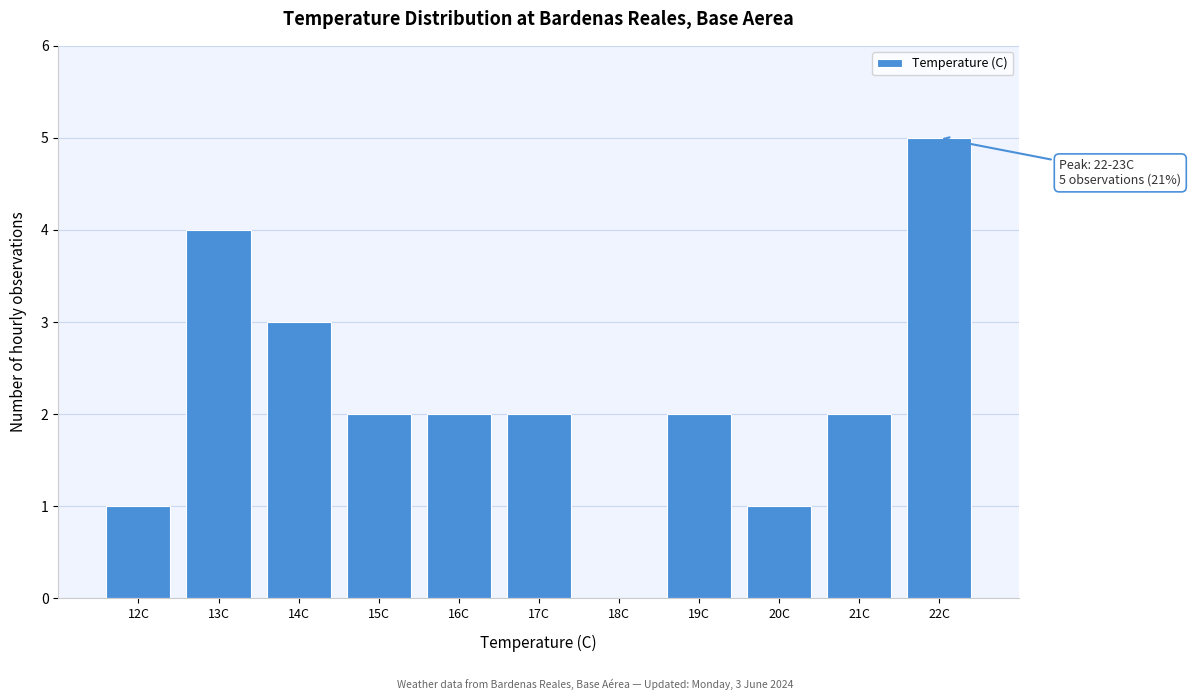

Reading left to right, what are all the values shown in this chart?

12C=1	13C=4	14C=3	15C=2	16C=2	17C=2	18C=0	19C=2	20C=1	21C=2	22C=5